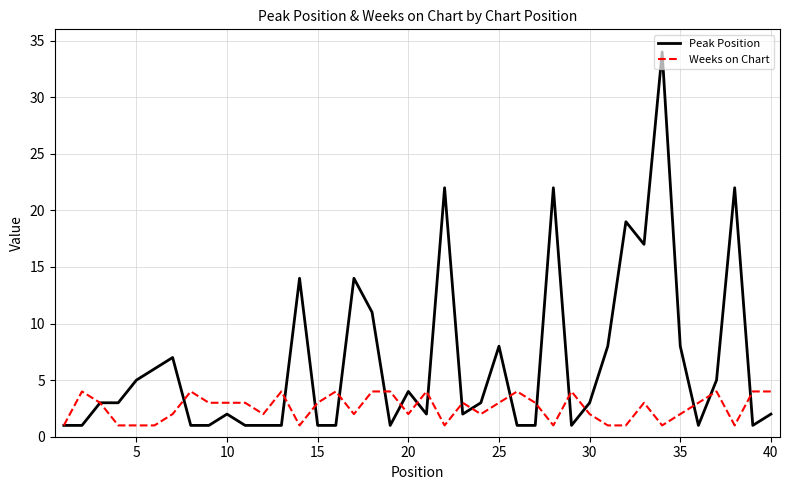

What are all the series names shown in the legend?

Peak Position, Weeks on Chart